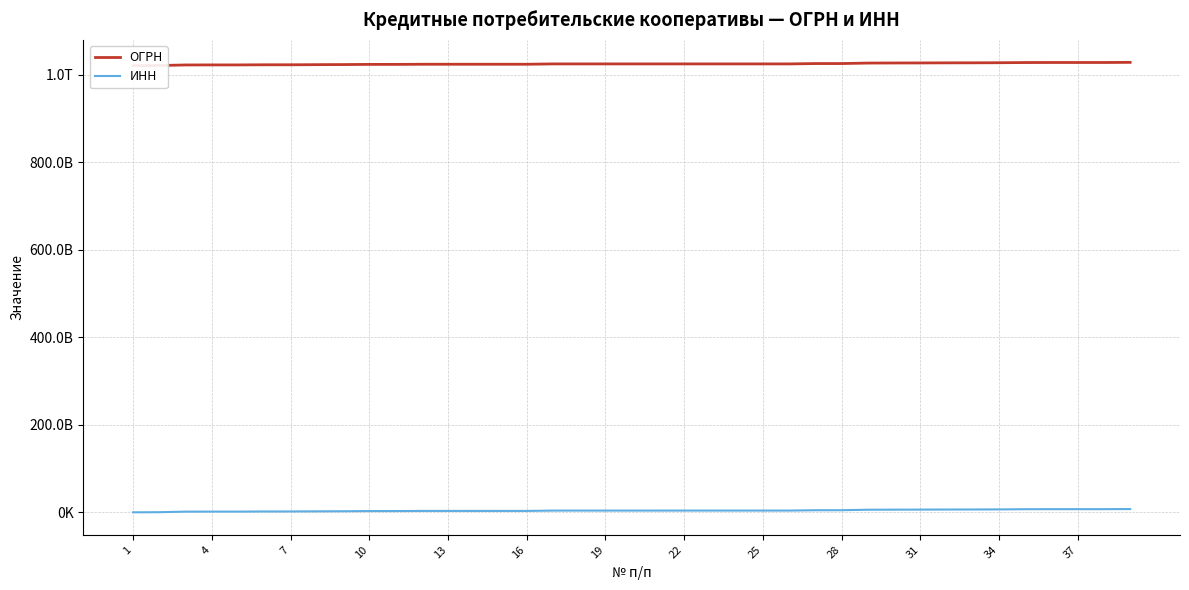

What is the spread (max minus min) of values at 16?

1019967564754